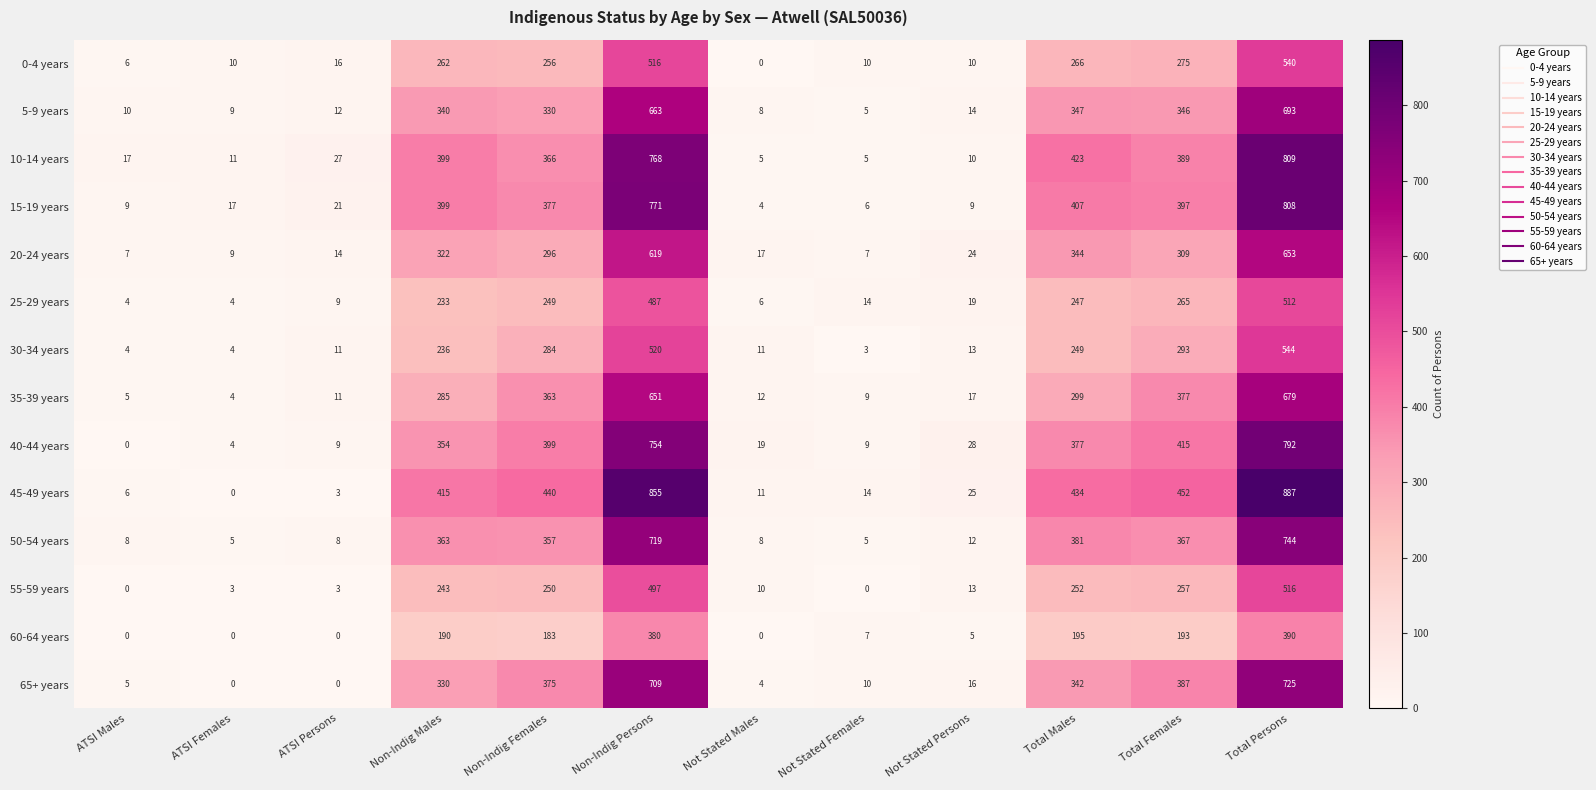

At which label is 45-49 years closest to 443?

Non-Indig Females